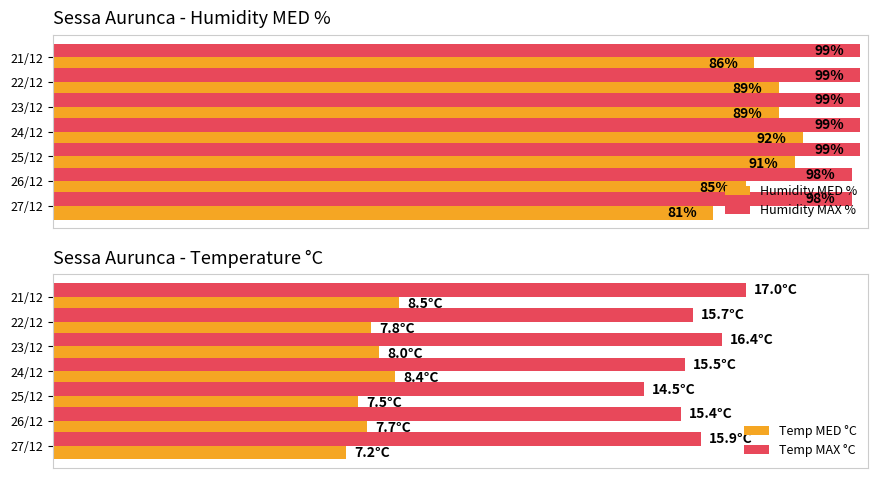

The Temp MED °C series shows 7.2 at 27/12. True or false?

True